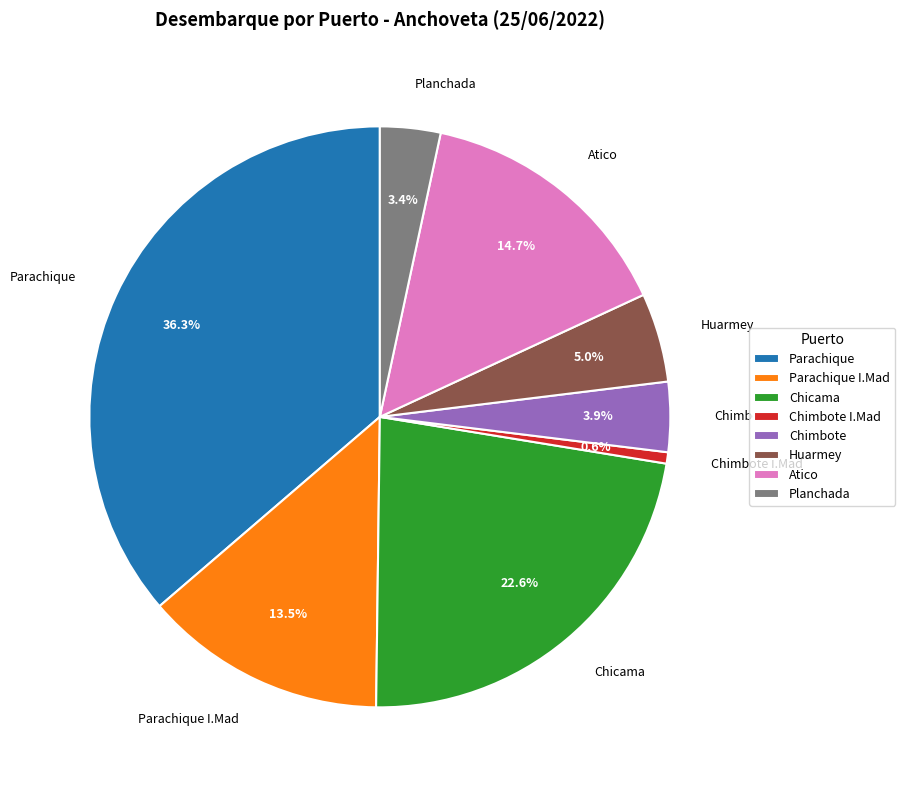

Approximately how many times larger is the value at Huarmey compared to Atico?

0.3